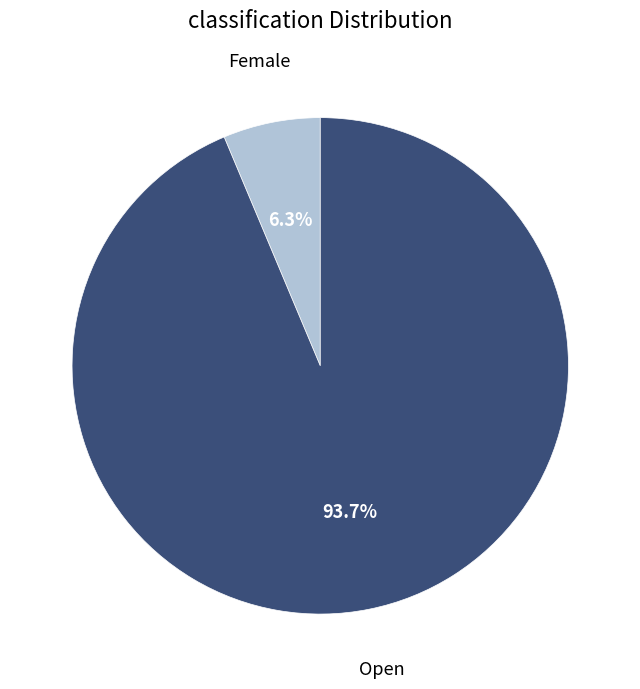

Rank the categories by value from highest to lowest.

Open, Female